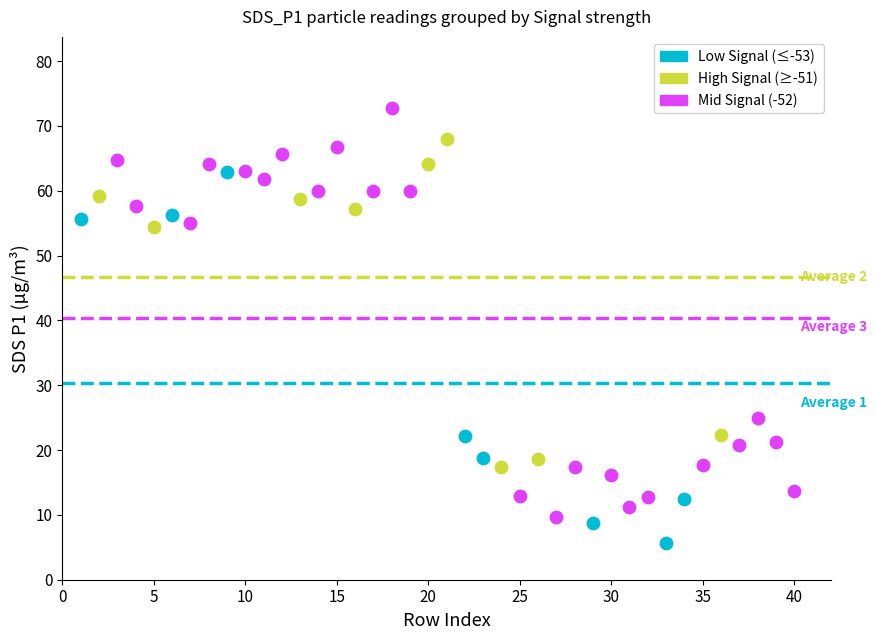

Which series contains the lowest Y value?

Low Signal (≤-53)